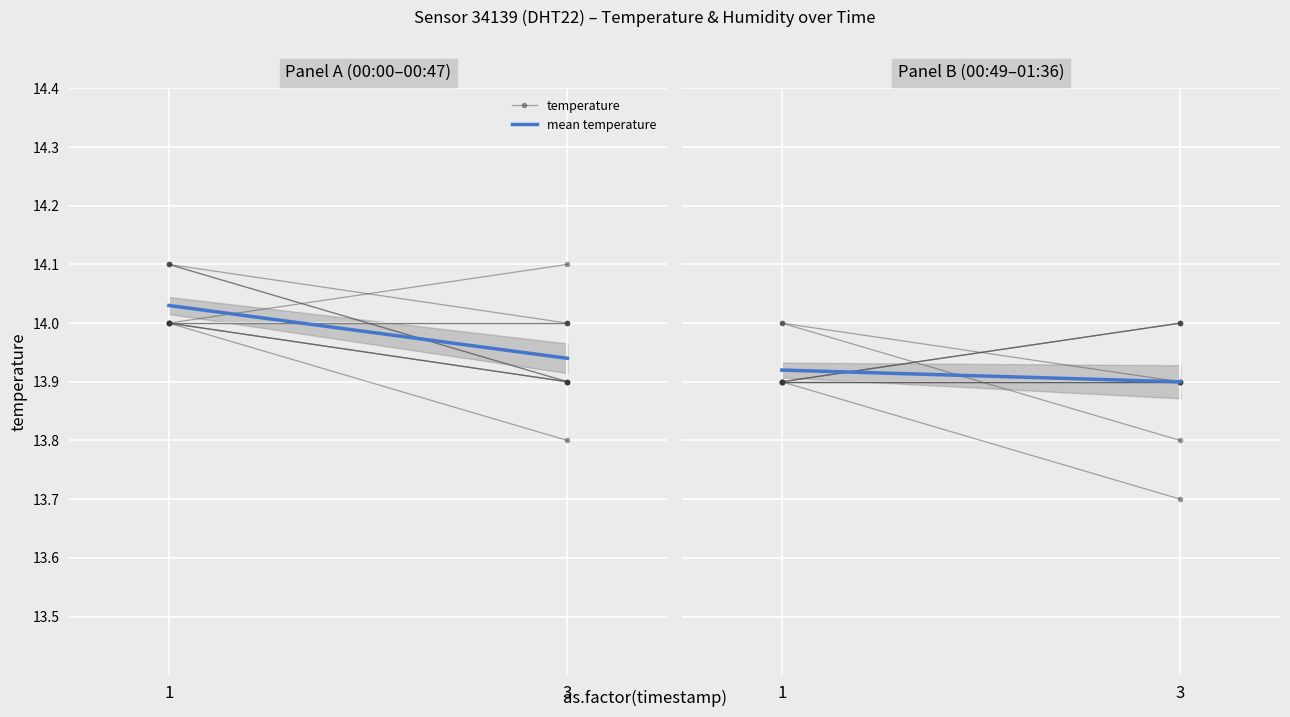

How many series are shown in this chart?

2